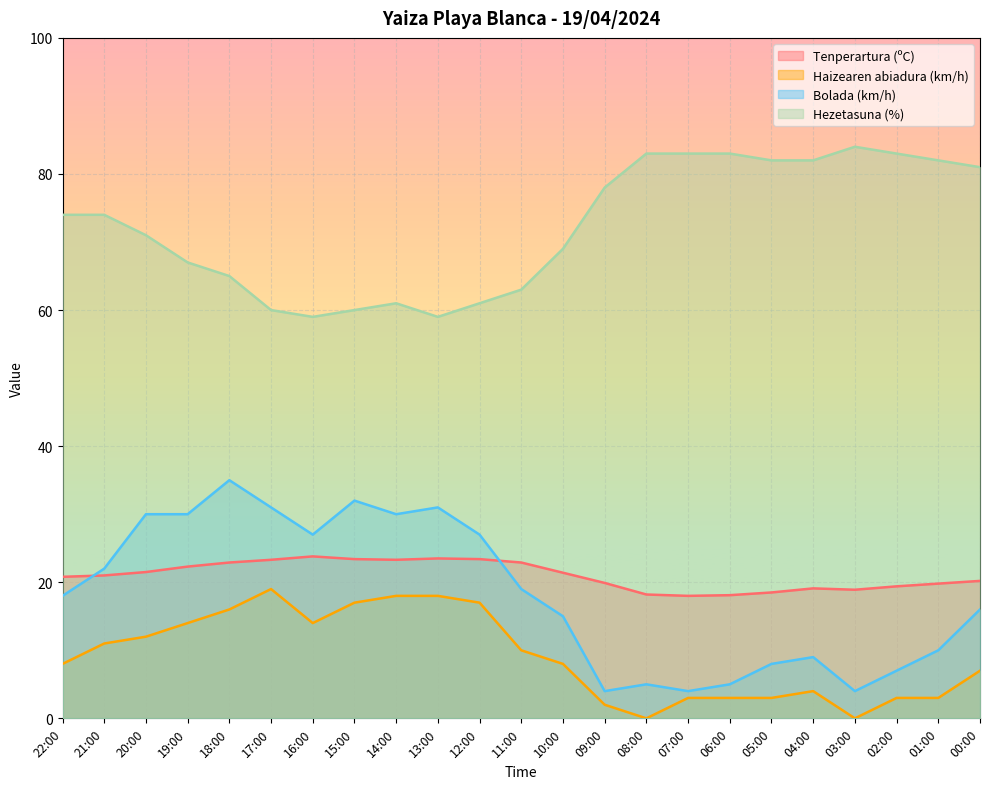

What is the difference between the maximum and minimum values in the Haizearen abiadura (km/h) series?

19.0